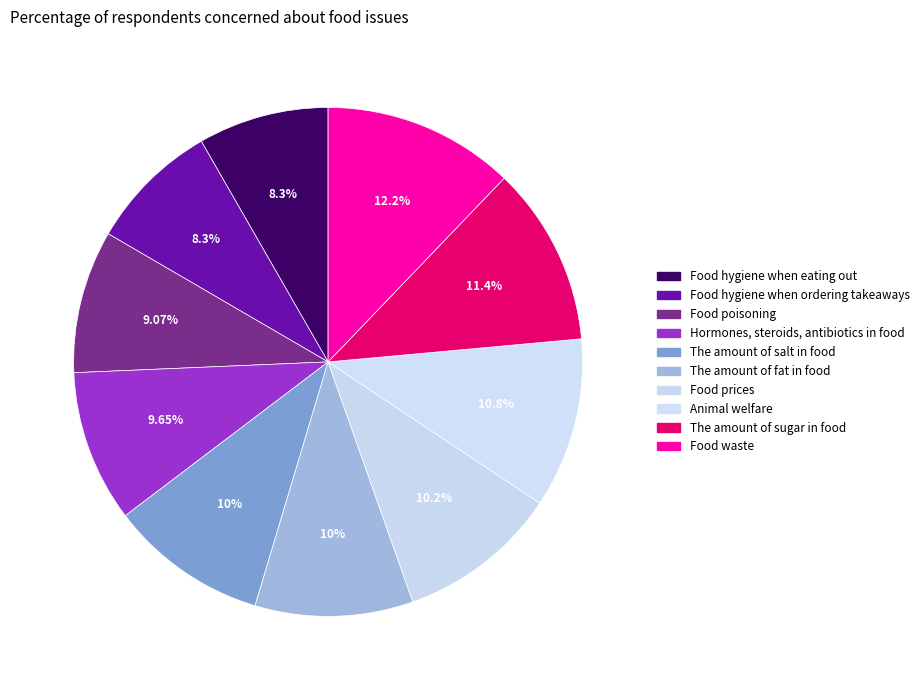

Count the number of slices in the pie.

10